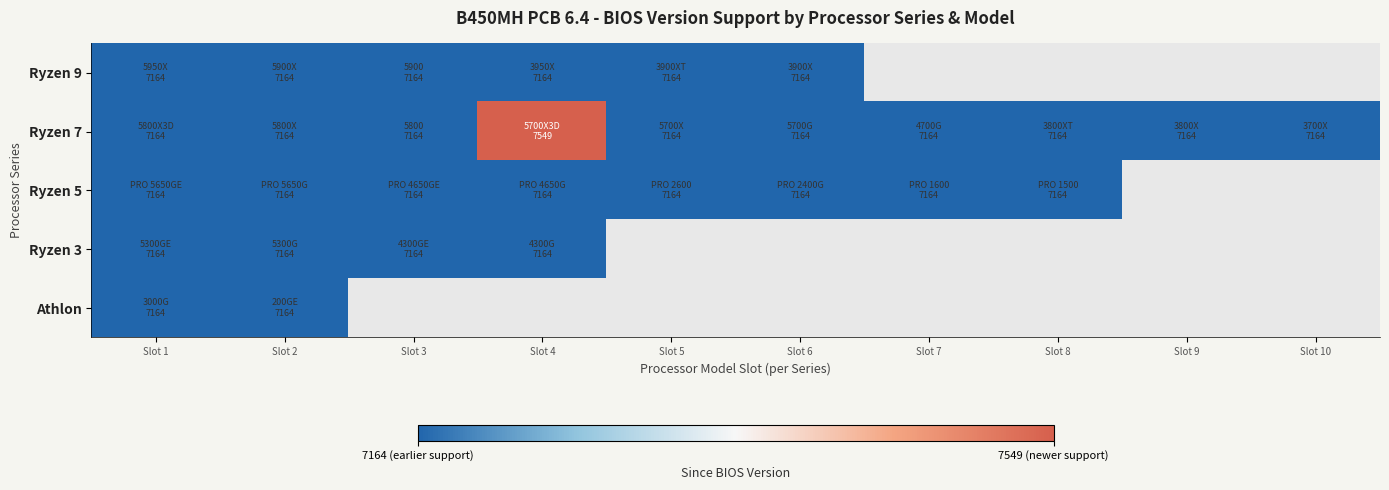

True or false: Ryzen 3 has a value of 7164.0 at Slot 4.

True